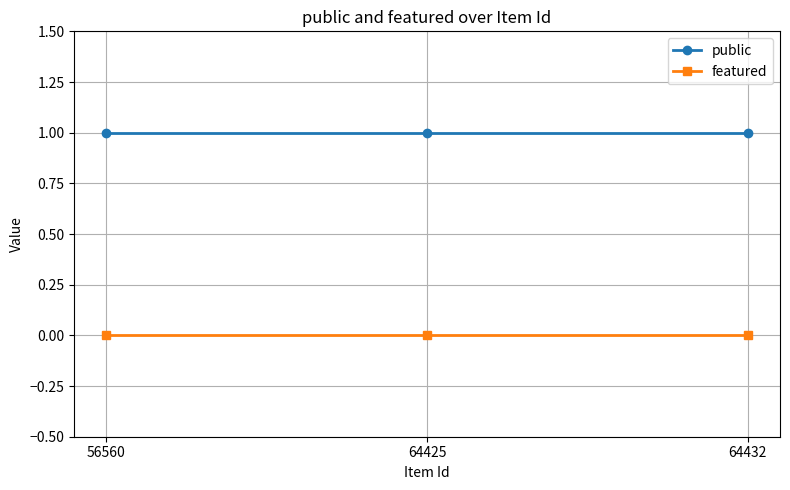

Is it true that public equals 1 at 56560?

True